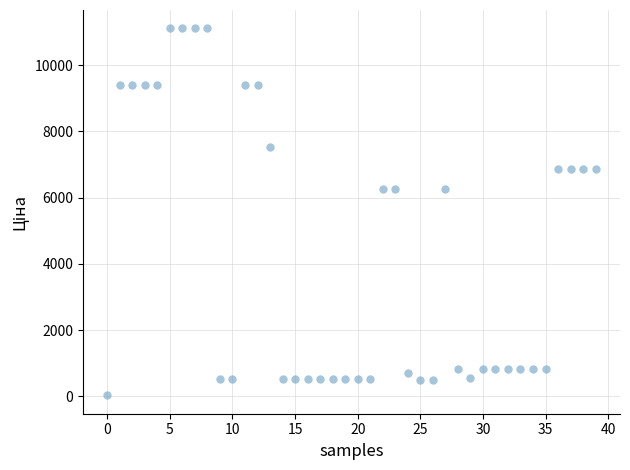

What is the range of Y values (max minus min)?

11081.5